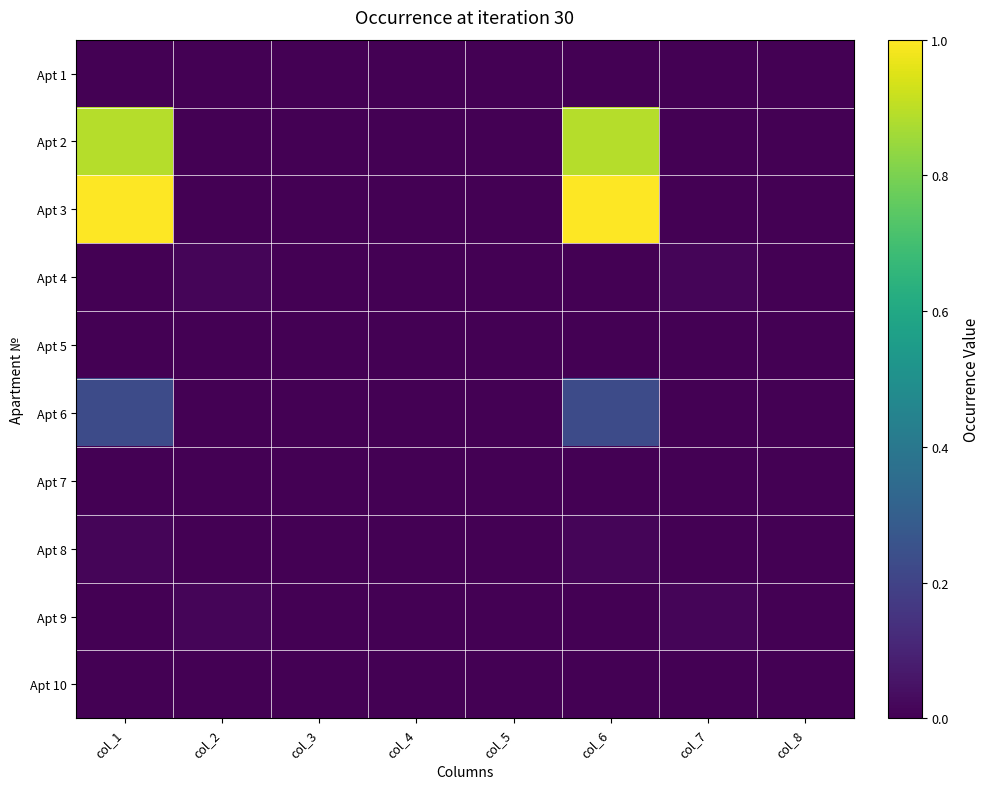

Reading left to right, list all the values displayed in this chart.

Apt 1: col_1=0.0	col_2=0.0	col_3=0.0	col_4=0.0	col_5=0.0	col_6=0.0	col_7=0.0	col_8=0.0
Apt 2: col_1=0.9	col_2=0.0	col_3=0.0	col_4=0.0	col_5=0.0	col_6=0.9	col_7=0.0	col_8=0.0
Apt 3: col_1=1.0	col_2=0.0	col_3=0.0	col_4=0.0	col_5=0.0	col_6=1.0	col_7=0.0	col_8=0.0
Apt 4: col_1=0.0	col_2=0.0	col_3=0.0	col_4=0.0	col_5=0.0	col_6=0.0	col_7=0.0	col_8=0.0
Apt 5: col_1=0.0	col_2=0.0	col_3=0.0	col_4=0.0	col_5=0.0	col_6=0.0	col_7=0.0	col_8=0.0
Apt 6: col_1=0.2	col_2=0.0	col_3=0.0	col_4=0.0	col_5=0.0	col_6=0.2	col_7=0.0	col_8=0.0
Apt 7: col_1=0.0	col_2=0.0	col_3=0.0	col_4=0.0	col_5=0.0	col_6=0.0	col_7=0.0	col_8=0.0
Apt 8: col_1=0.0	col_2=0.0	col_3=0.0	col_4=0.0	col_5=0.0	col_6=0.0	col_7=0.0	col_8=0.0
Apt 9: col_1=0.0	col_2=0.0	col_3=0.0	col_4=0.0	col_5=0.0	col_6=0.0	col_7=0.0	col_8=0.0
Apt 10: col_1=0.0	col_2=0.0	col_3=0.0	col_4=0.0	col_5=0.0	col_6=0.0	col_7=0.0	col_8=0.0